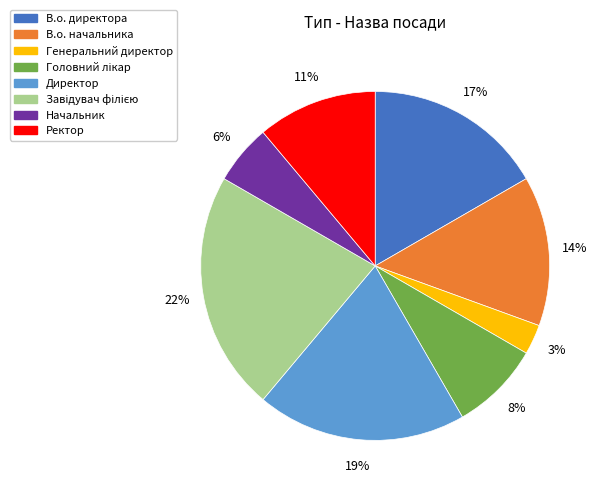

Is it true that Директор is 7% of the pie?

False